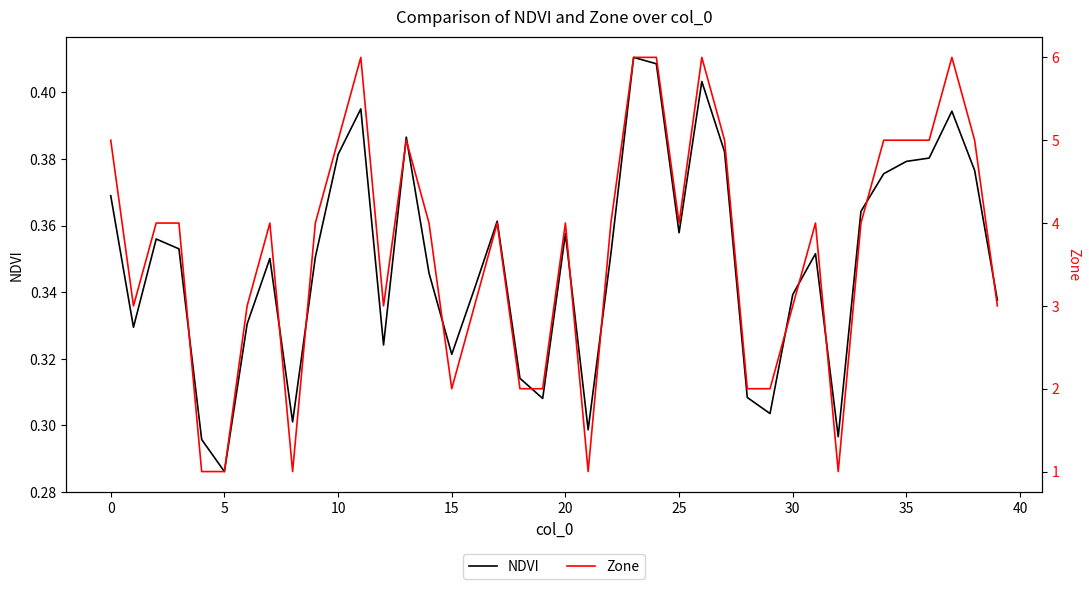

Which series has the largest total across all categories?

Zone